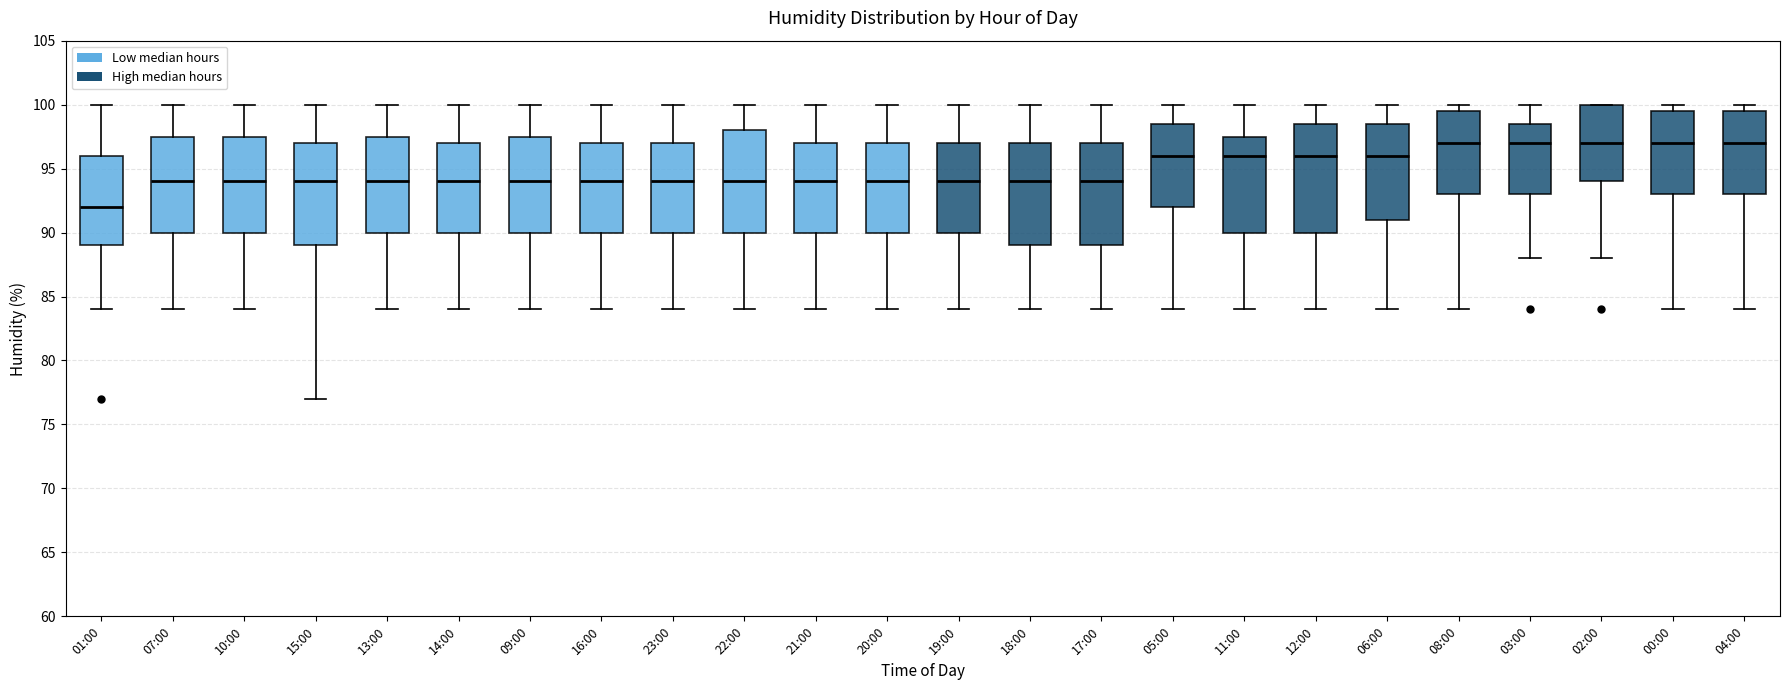

Where does the upper whisker of the box for 10:00 end on the y-axis? The values are not printed on the chart, so give them approximately, as read against the axis.

100.0